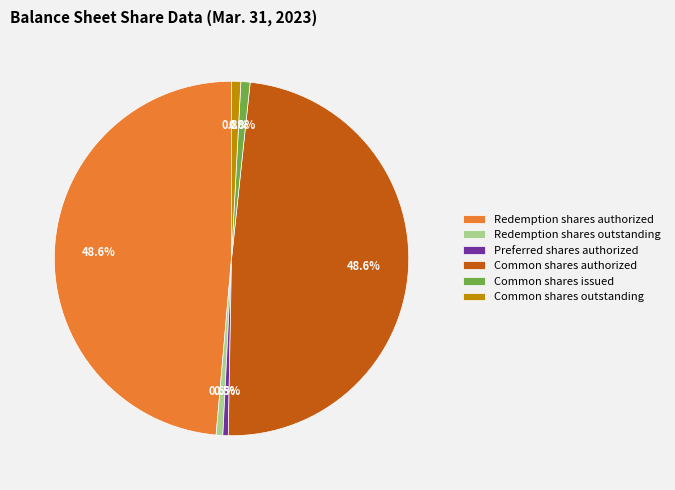

Is the sum of Common shares authorized and Redemption shares outstanding greater than half?

No